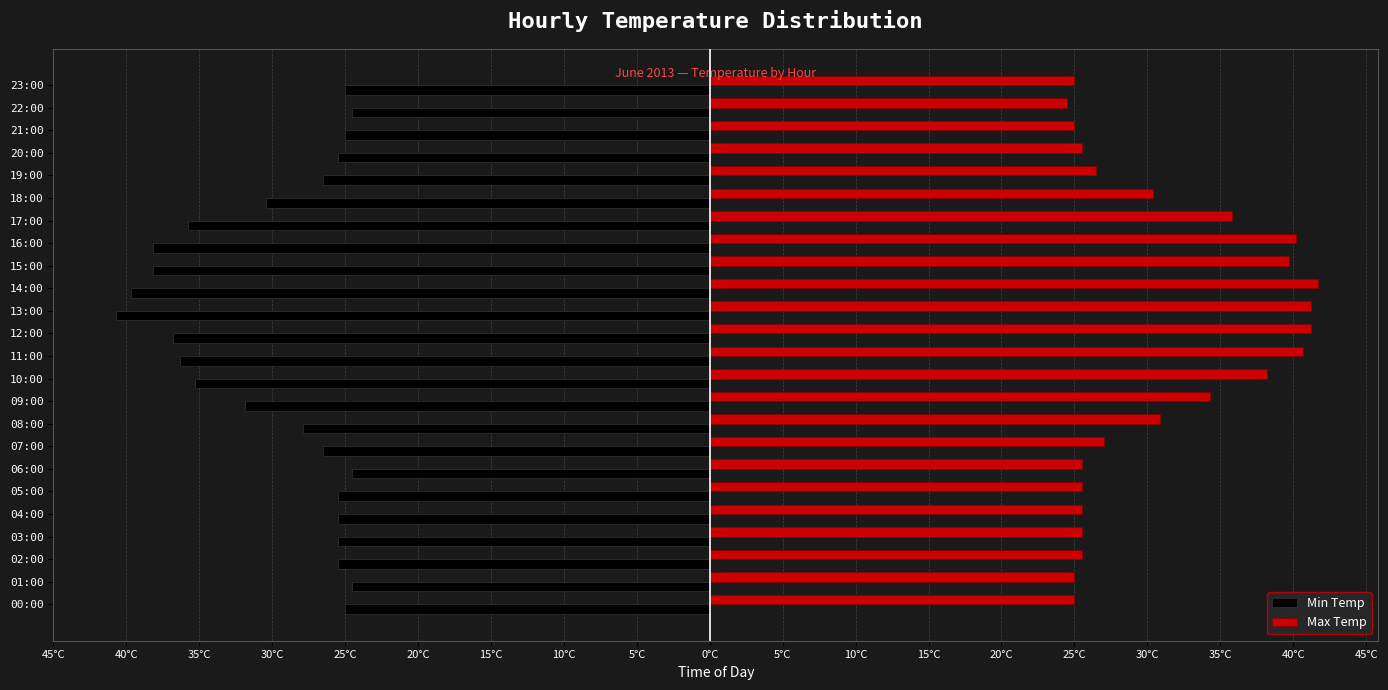

What are all the series names shown in the legend?

Min Temp, Max Temp